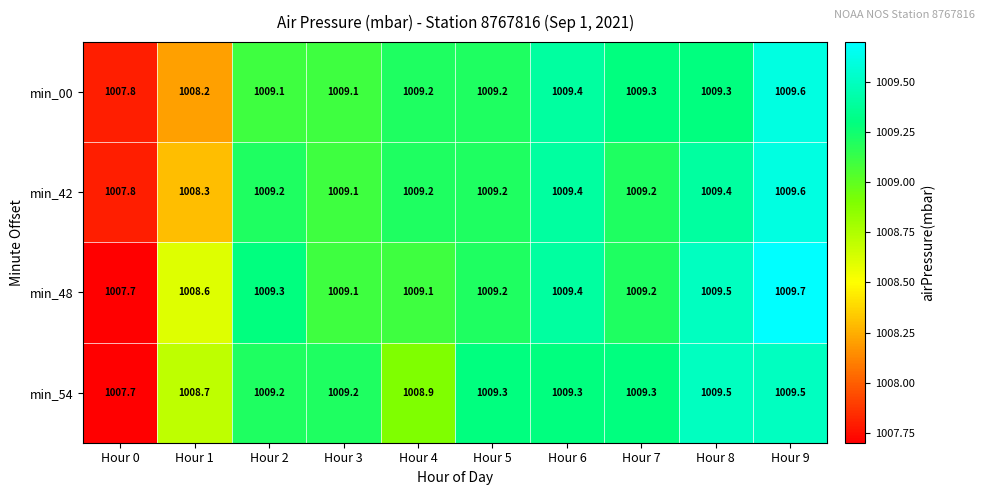

The min_42 series shows 1009.6 at Hour 9. True or false?

True